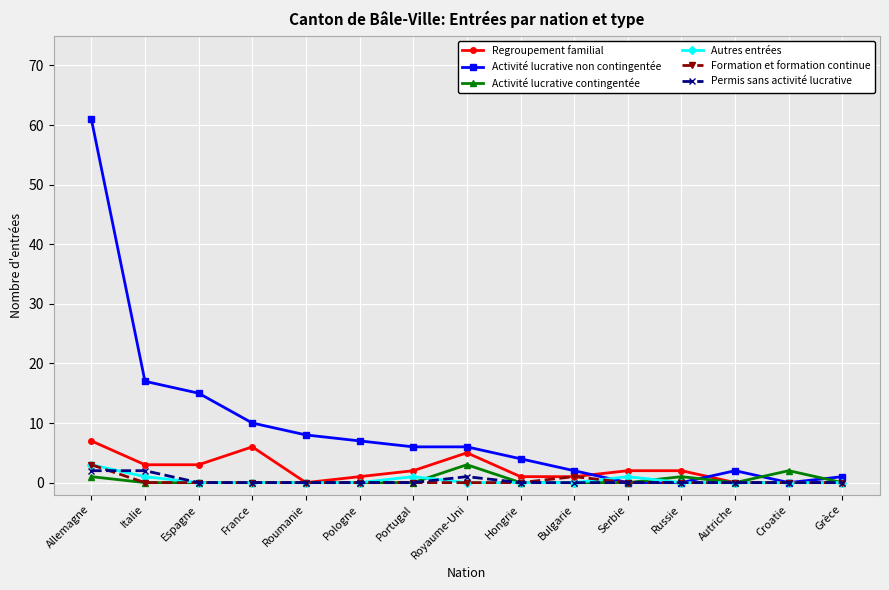

Reading right to left, what are all the values shown in this chart?

Regroupement familial: 0	0	0	2	2	1	1	5	2	1	0	6	3	3	7
Activité lucrative non contingentée: 1	0	2	0	0	2	4	6	6	7	8	10	15	17	61
Activité lucrative contingentée: 0	2	0	1	0	0	0	3	0	0	0	0	0	0	1
Autres entrées: 0	0	0	0	1	0	0	0	1	0	0	0	0	1	3
Formation et formation continue: 0	0	0	0	0	1	0	0	0	0	0	0	0	0	3
Permis sans activité lucrative: 0	0	0	0	0	0	0	1	0	0	0	0	0	2	2